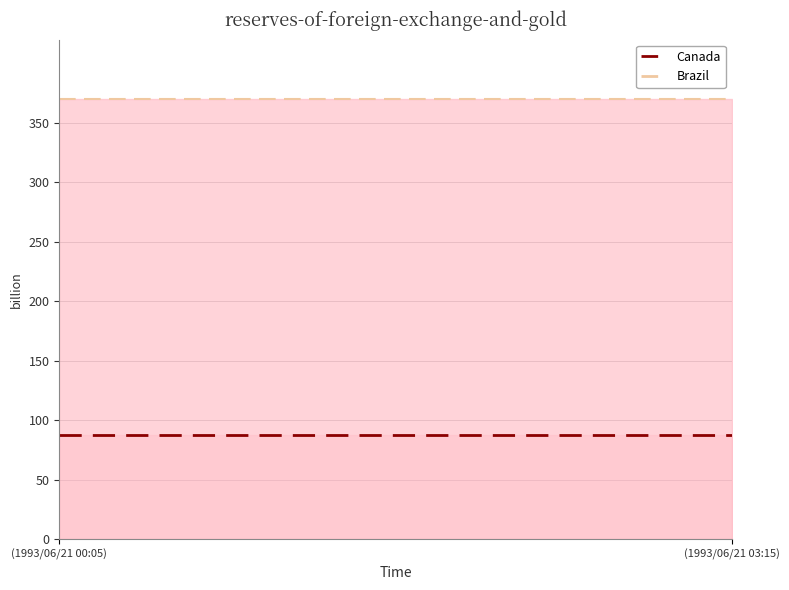

Which has a higher value, 13 or 12?

13